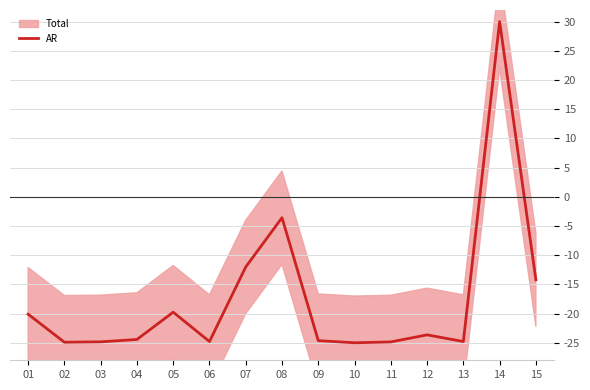

Reading left to right, what are all the values shown in this chart?

01=-20.1	02=-24.9	03=-24.8	04=-24.4	05=-19.8	06=-24.8	07=-12.0	08=-3.6	09=-24.6	10=-25.0	11=-24.9	12=-23.6	13=-24.8	14=30.0	15=-14.2